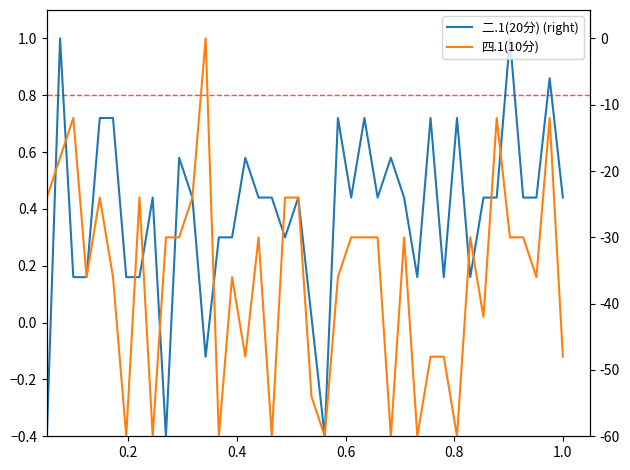

In 二.1(20分) (right), how many points are higher than both neighbors (excluding endpoints)?

12